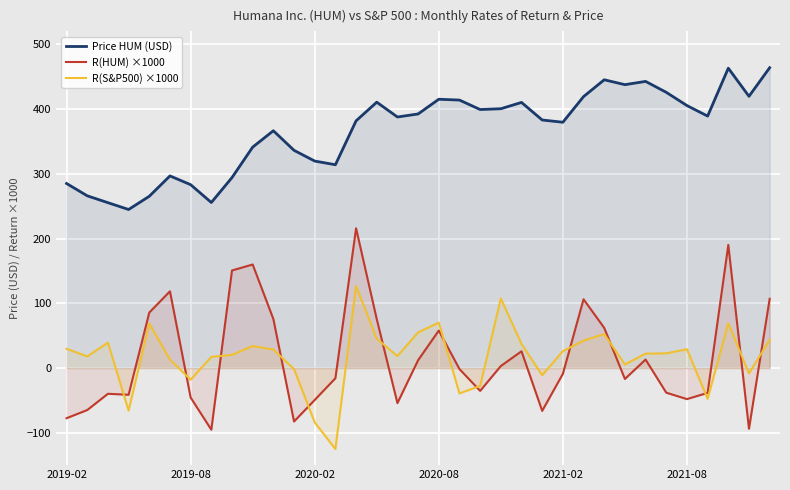

True or false: R(S&P500) ×1000 and Price HUM (USD) cross at least once.

False